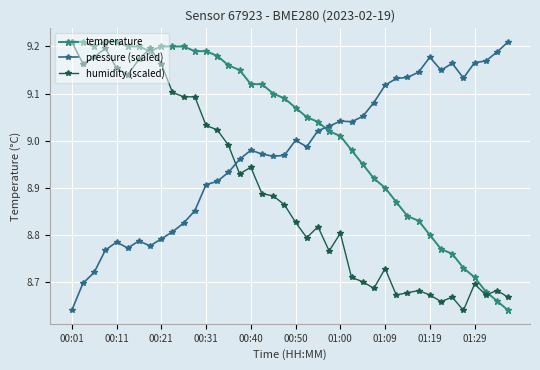

Does the chart have visible grid lines?

Yes